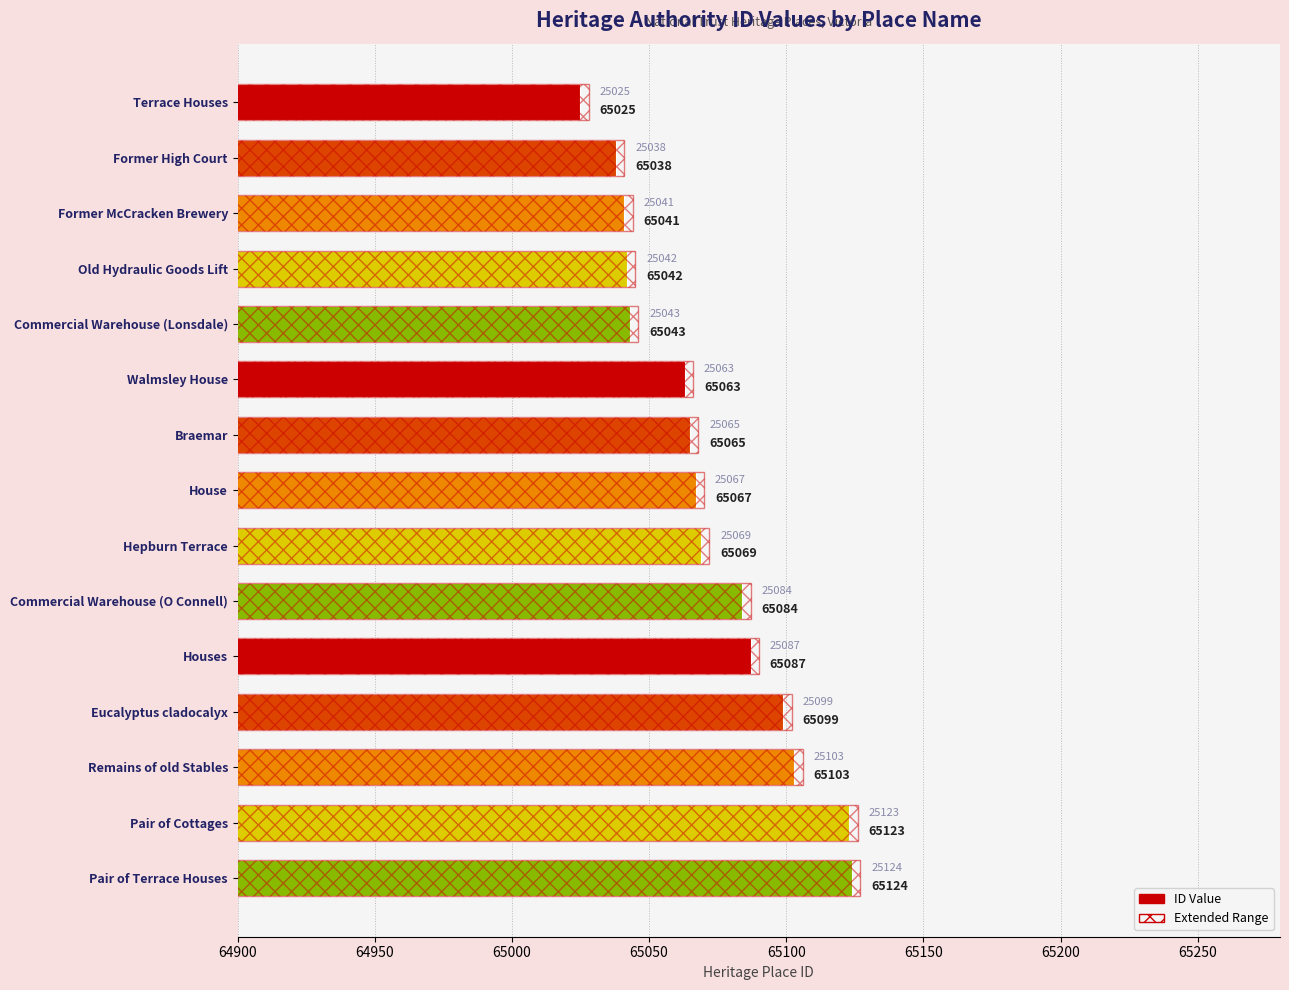

How many bars are there in each group?

2